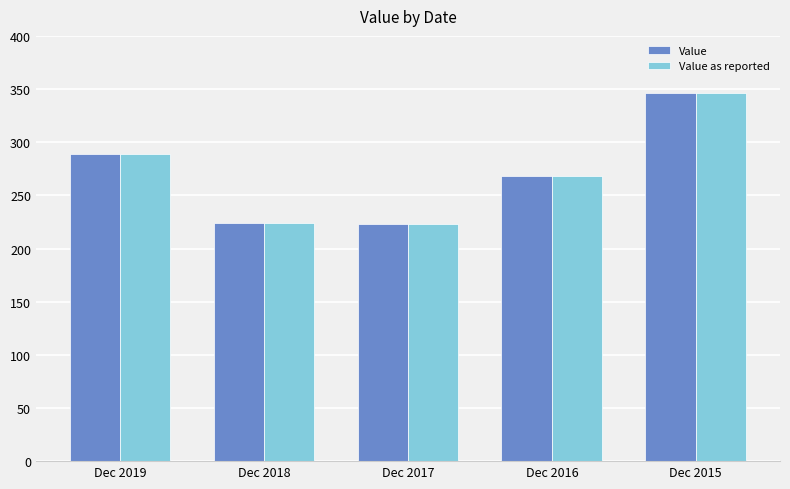

The value of Value at Dec 2017 is 223.1. True or false?

True